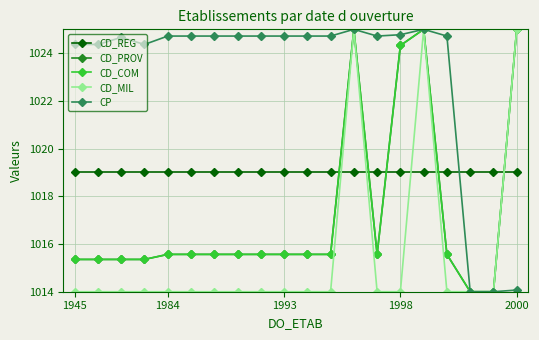

Reading left to right, extract all data points from this chart.

CD_REG: 1019.0	1019.0	1019.0	1019.0	1019.0	1019.0	1019.0	1019.0	1019.0	1019.0	1019.0	1019.0	1019.0	1019.0	1019.0	1019.0	1019.0	1019.0	1019.0	1019.0
CD_PROV: 1015.4	1015.4	1015.4	1015.4	1015.6	1015.6	1015.6	1015.6	1015.6	1015.6	1015.6	1015.6	1025.0	1015.6	1024.3	1025.0	1015.6	1014.0	1014.0	1025.0
CD_COM: 1015.4	1015.4	1015.4	1015.4	1015.6	1015.6	1015.6	1015.6	1015.6	1015.6	1015.6	1015.6	1025.0	1015.6	1024.3	1025.0	1015.6	1014.0	1014.0	1025.0
CD_MIL: 1014.0	1014.0	1014.0	1014.0	1014.0	1014.0	1014.0	1014.0	1014.0	1014.0	1014.0	1014.0	1025.0	1014.0	1014.0	1025.0	1014.0	1014.0	1014.0	1025.0
CP: 1024.4	1024.4	1024.7	1024.4	1024.7	1024.7	1024.7	1024.7	1024.7	1024.7	1024.7	1024.7	1025.0	1024.7	1024.8	1025.0	1024.7	1014.0	1014.0	1014.1